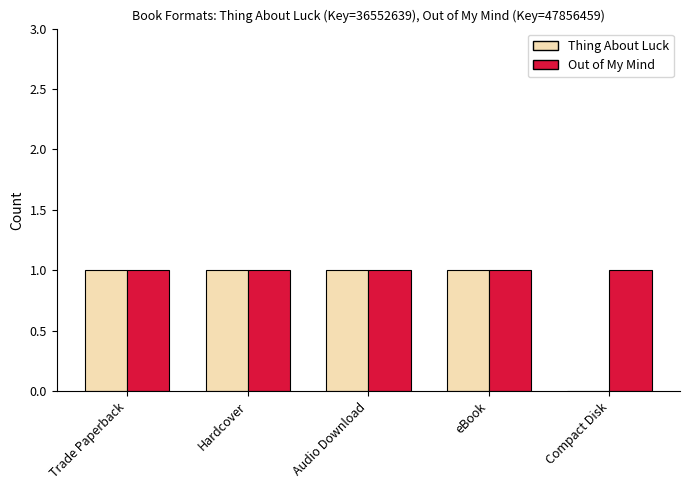

Between Hardcover and Compact Disk, which series saw the biggest shift?

Thing About Luck